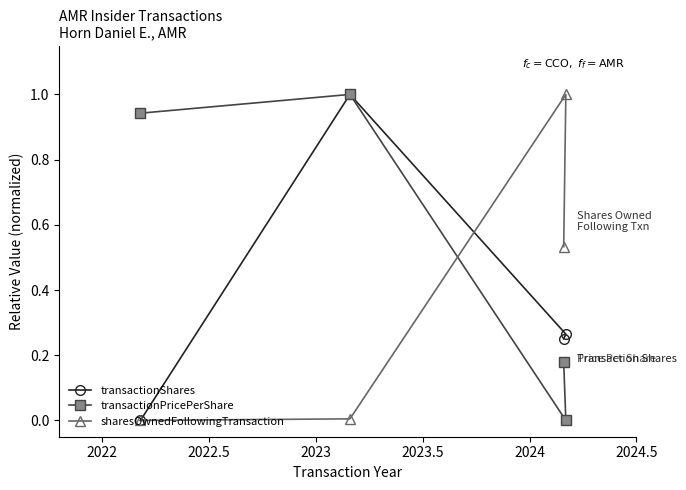

What is the value of the transactionPricePerShare point at the 2nd from the left?

1.0